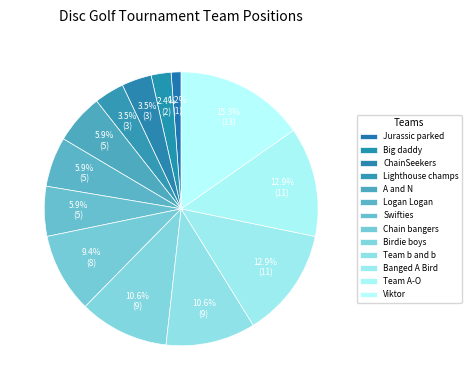

Which slice is the largest?

Viktor